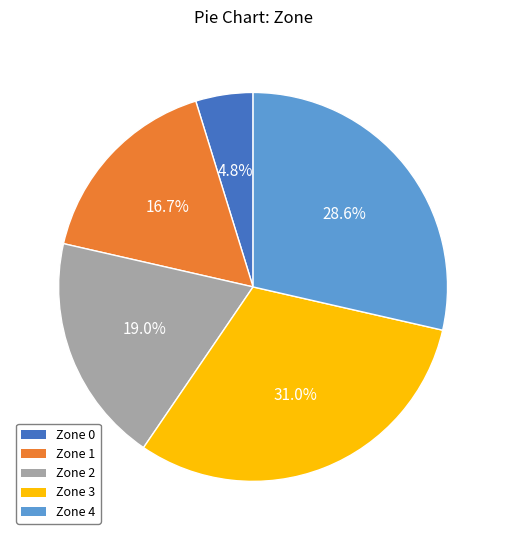

How many slices are in this pie chart?

5